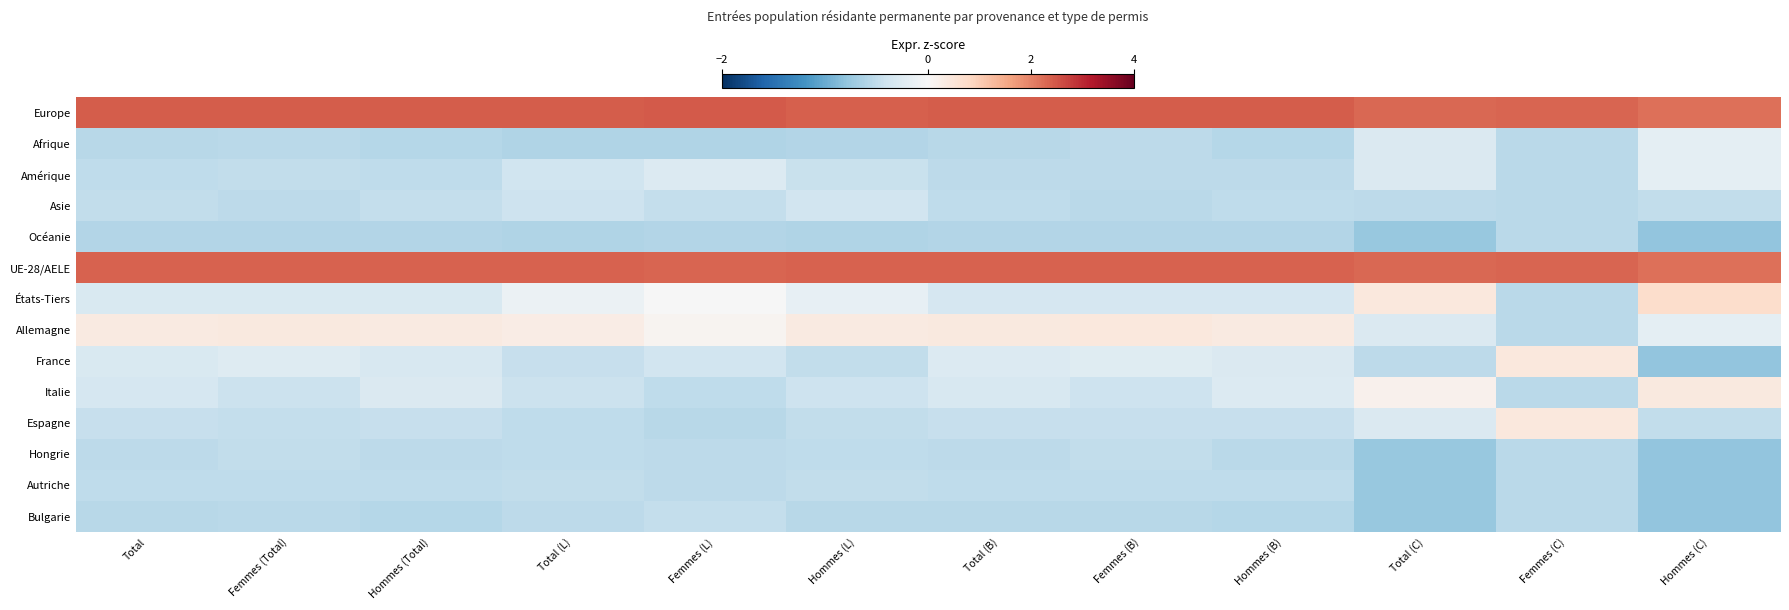

List the series in order of their peak value, highest first.

Europe, UE-28/AELE, États-Tiers, Allemagne, France, Espagne, Italie, Afrique, Amérique, Asie, Bulgarie, Autriche, Hongrie, Océanie